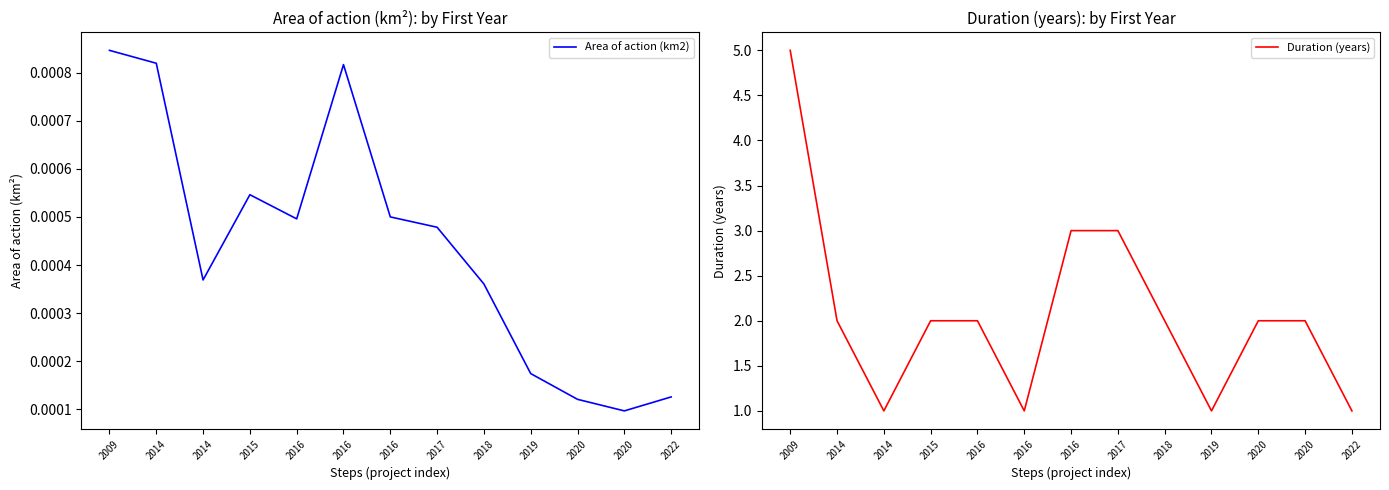

Where is the first local maximum for Area of action (km2)?

2015